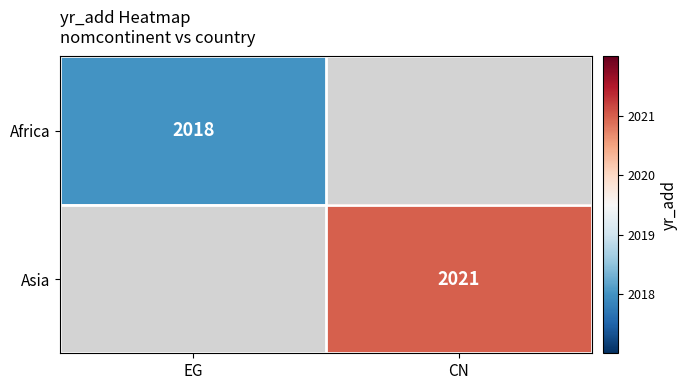

The value of Africa at EG is 2018. True or false?

True